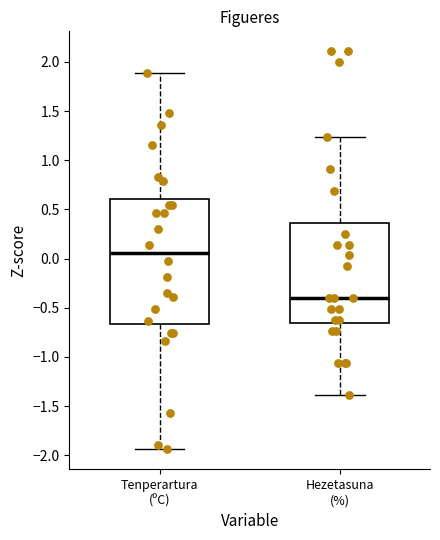

Which box has the highest median line?

Tenperartura (ºC)